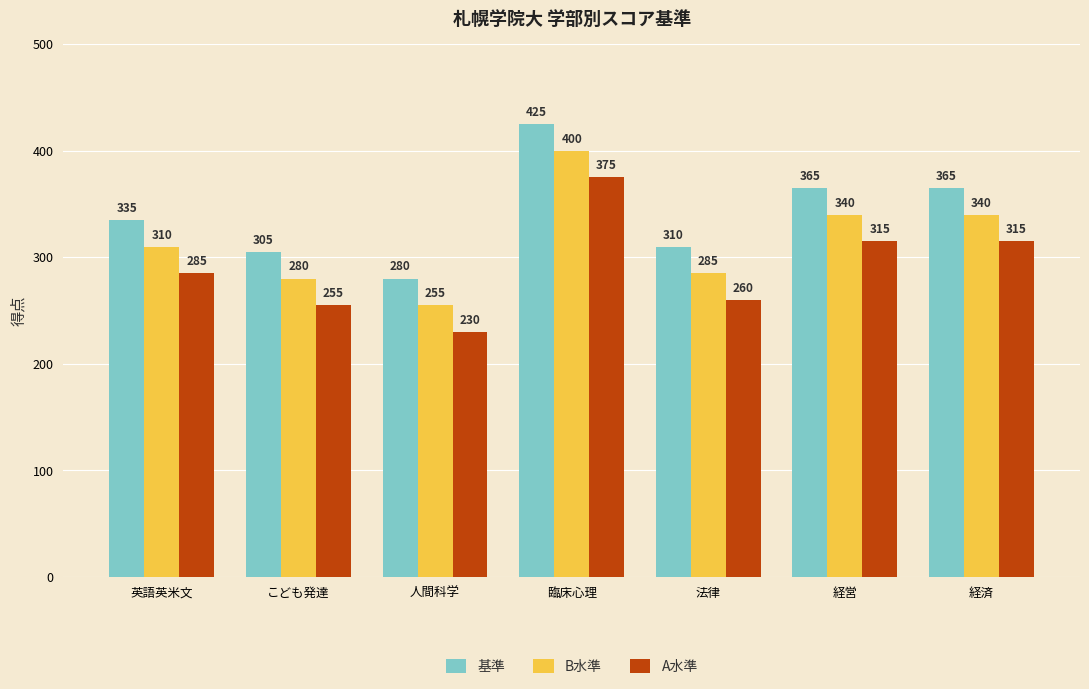

Rank the series at こども発達 from highest to lowest value.

基準, B水準, A水準